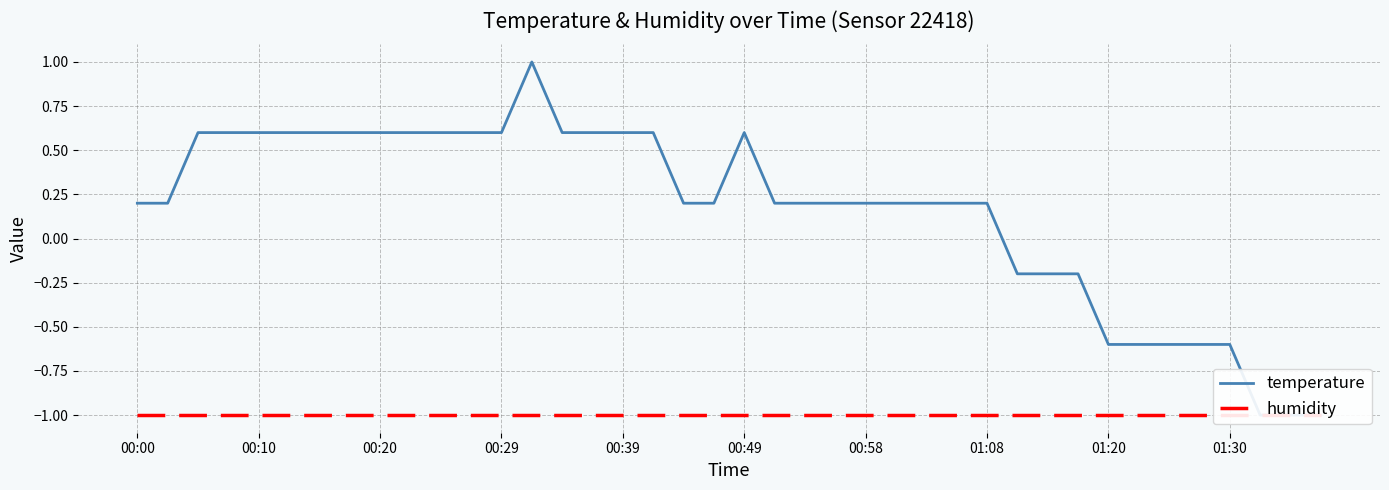

Reading left to right, transcribe all the data shown in this chart.

temperature: 0.2	0.2	0.6	0.6	0.6	0.6	0.6	0.6	0.6	0.6	0.6	0.6	0.6	1.0	0.6	0.6	0.6	0.6	0.2	0.2	0.6	0.2	0.2	0.2	0.2	0.2	0.2	0.2	0.2	-0.2	-0.2	-0.2	-0.6	-0.6	-0.6	-0.6	-0.6	-1.0	-1.0	-1.0
humidity: -1.0	-1.0	-1.0	-1.0	-1.0	-1.0	-1.0	-1.0	-1.0	-1.0	-1.0	-1.0	-1.0	-1.0	-1.0	-1.0	-1.0	-1.0	-1.0	-1.0	-1.0	-1.0	-1.0	-1.0	-1.0	-1.0	-1.0	-1.0	-1.0	-1.0	-1.0	-1.0	-1.0	-1.0	-1.0	-1.0	-1.0	-1.0	-1.0	-1.0